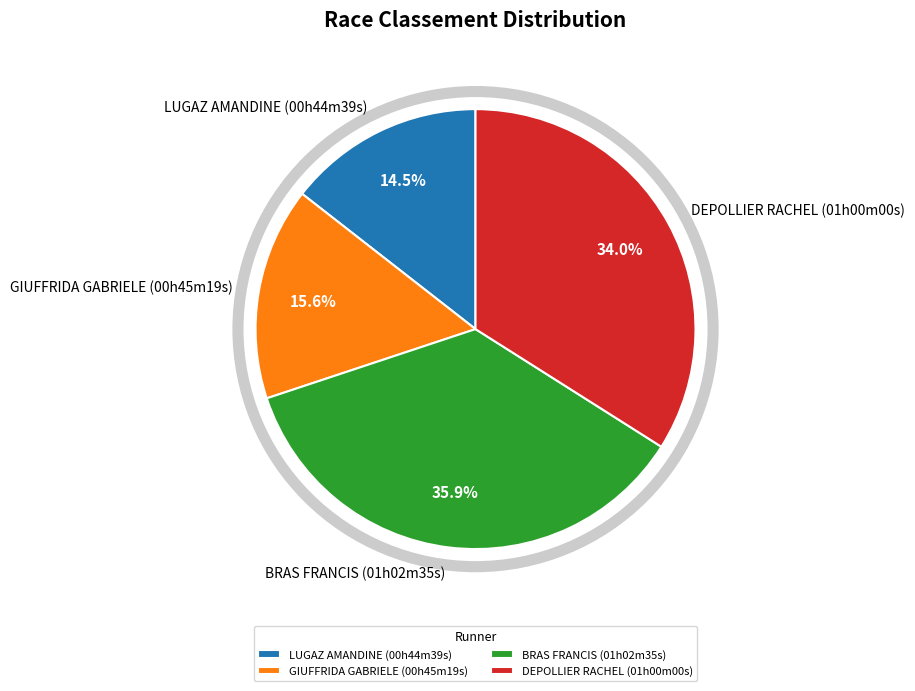

What portion of the pie excludes BRAS FRANCIS (01h02m35s)?

64.1%